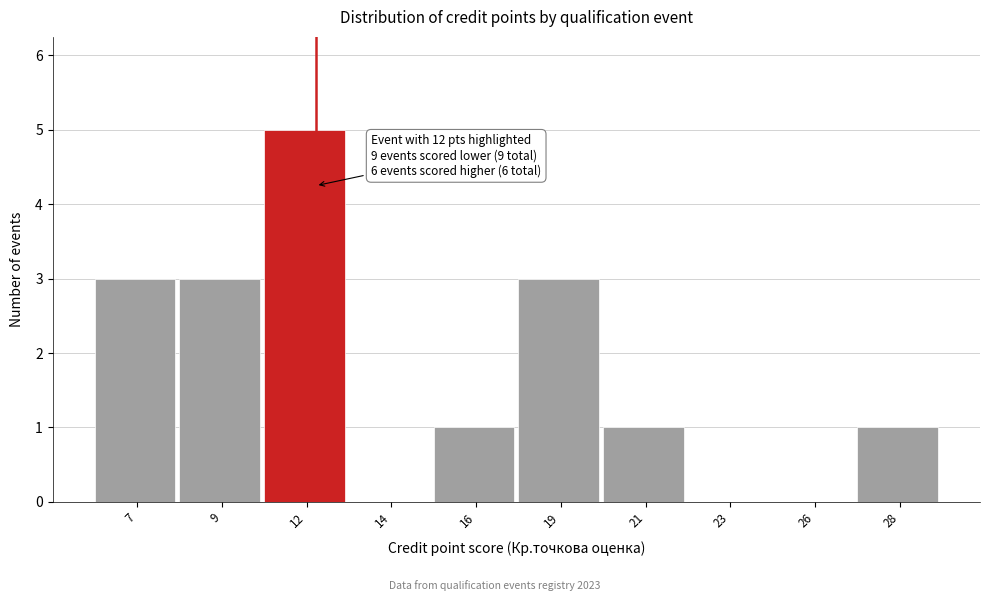

Reading left to right, list all the values displayed in this chart.

7=3	9=3	12=5	14=0	16=1	19=3	21=1	23=0	26=0	28=1